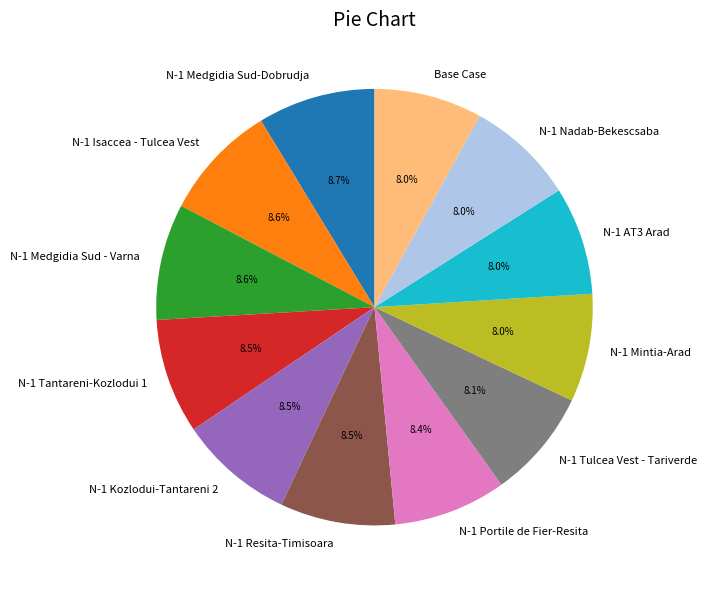

To the nearest percent, what is the average slice percentage?

8%